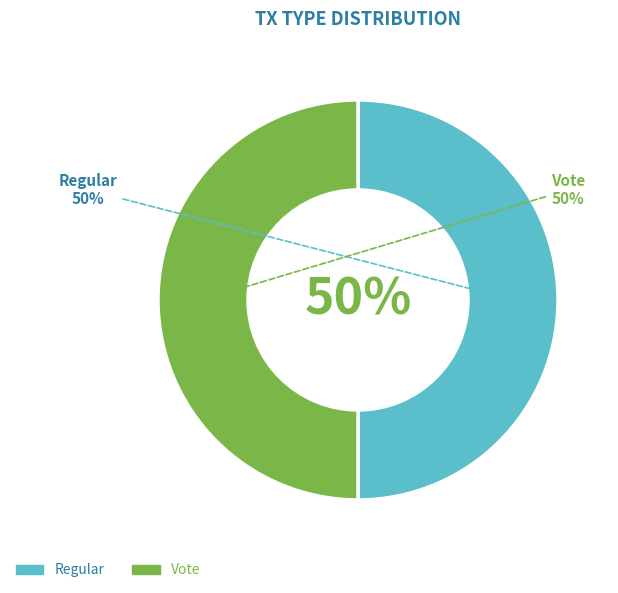

Is there any slice that represents more than half of the pie?

Yes